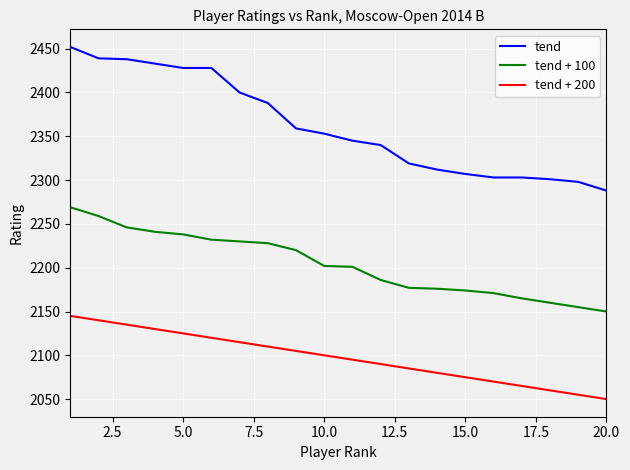

Which series has the largest total across all categories?

tend